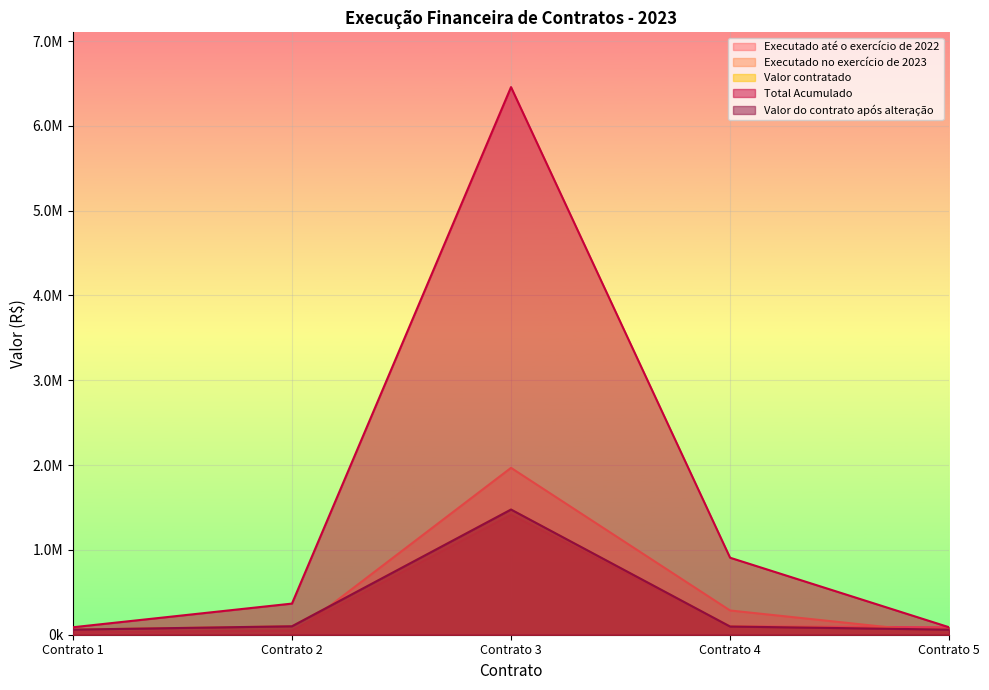

Count the number of data series in this chart.

5